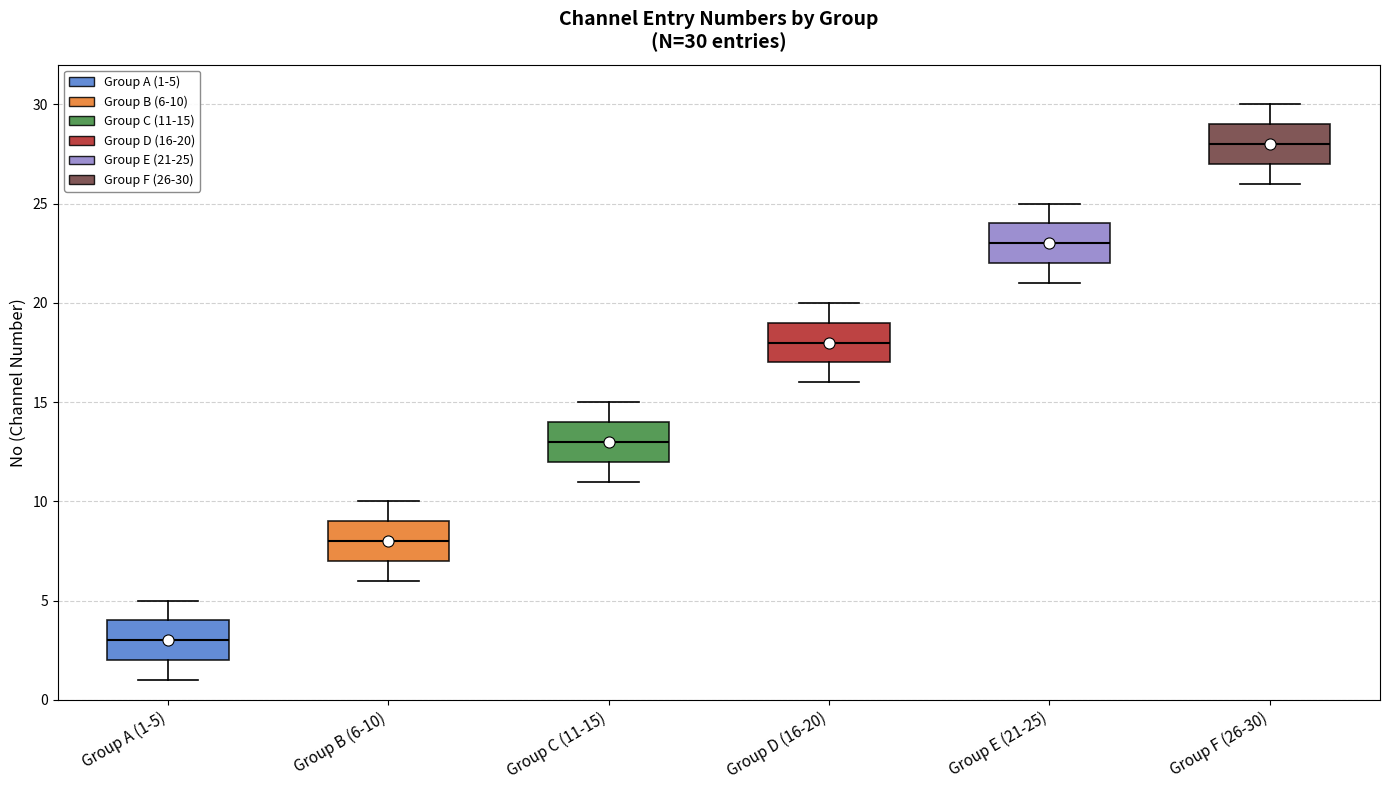

Which box has the highest median line?

Group F (26-30)